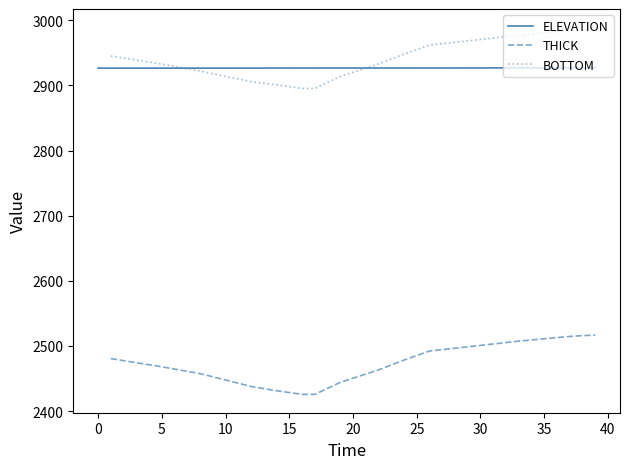

Which series changed the most between 40 and 18?

THICK